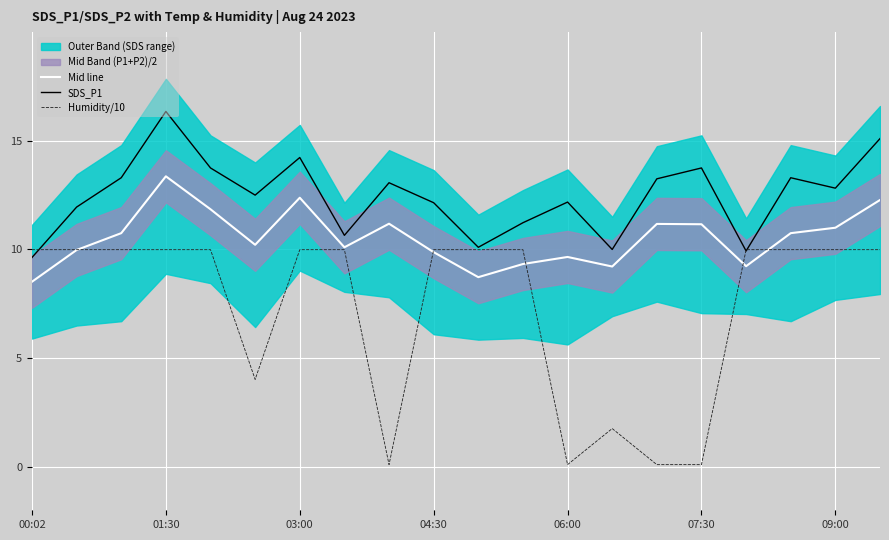

True or false: Mid line has a value of 13.4 at 06:00.

False